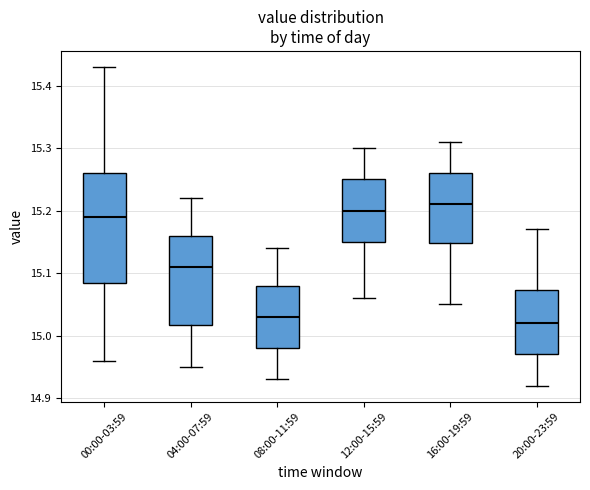

Reading left to right, transcribe this box plot: for each box, give where its median line is, the range the box spans, and where its two whiskers end, as read against the y-axis. The values are not printed on the chart, so give them approximately, as read against the axis.

00:00-03:59: median 15.19, box 15.09 to 15.26, whiskers 14.96 to 15.43
04:00-07:59: median 15.11, box 15.02 to 15.16, whiskers 14.95 to 15.22
08:00-11:59: median 15.03, box 14.98 to 15.08, whiskers 14.93 to 15.14
12:00-15:59: median 15.20, box 15.15 to 15.25, whiskers 15.06 to 15.30
16:00-19:59: median 15.21, box 15.15 to 15.26, whiskers 15.05 to 15.31
20:00-23:59: median 15.02, box 14.97 to 15.07, whiskers 14.92 to 15.17